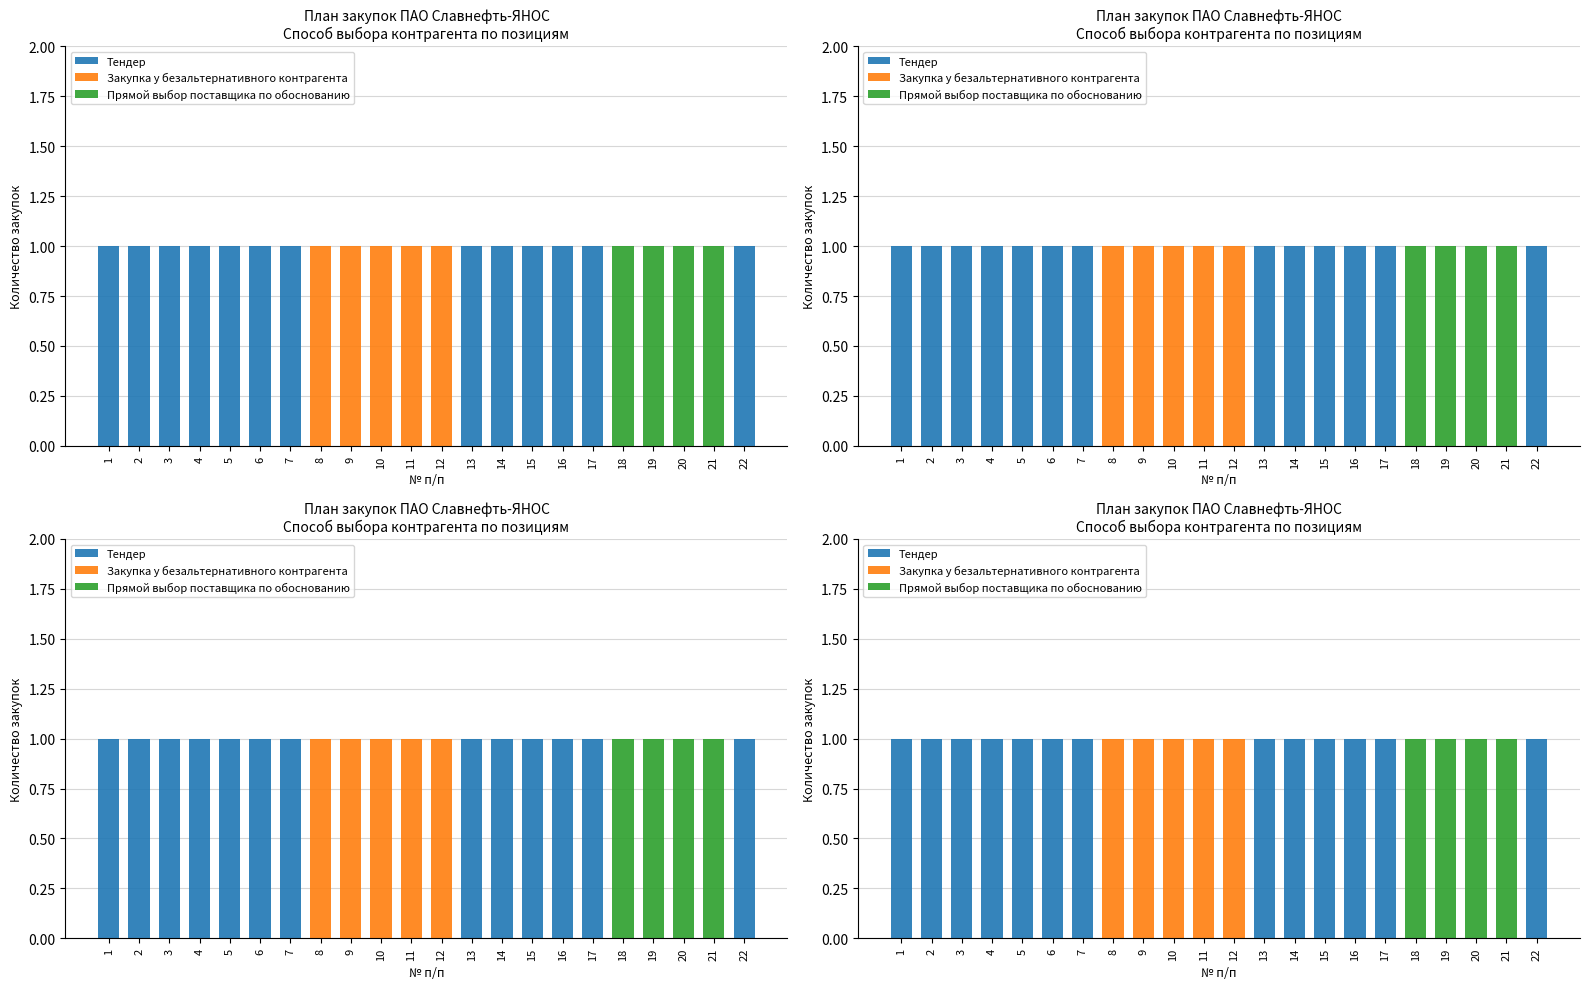

Between 1 and 4, which series saw the biggest shift?

Тендер